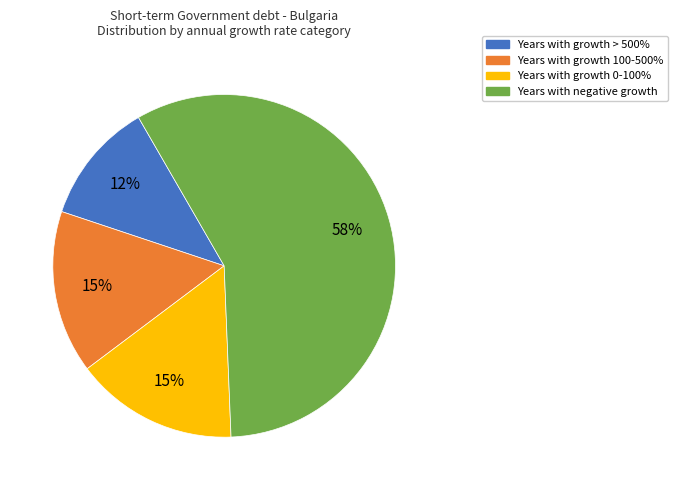

To the nearest percent, what is the average slice percentage?

25%